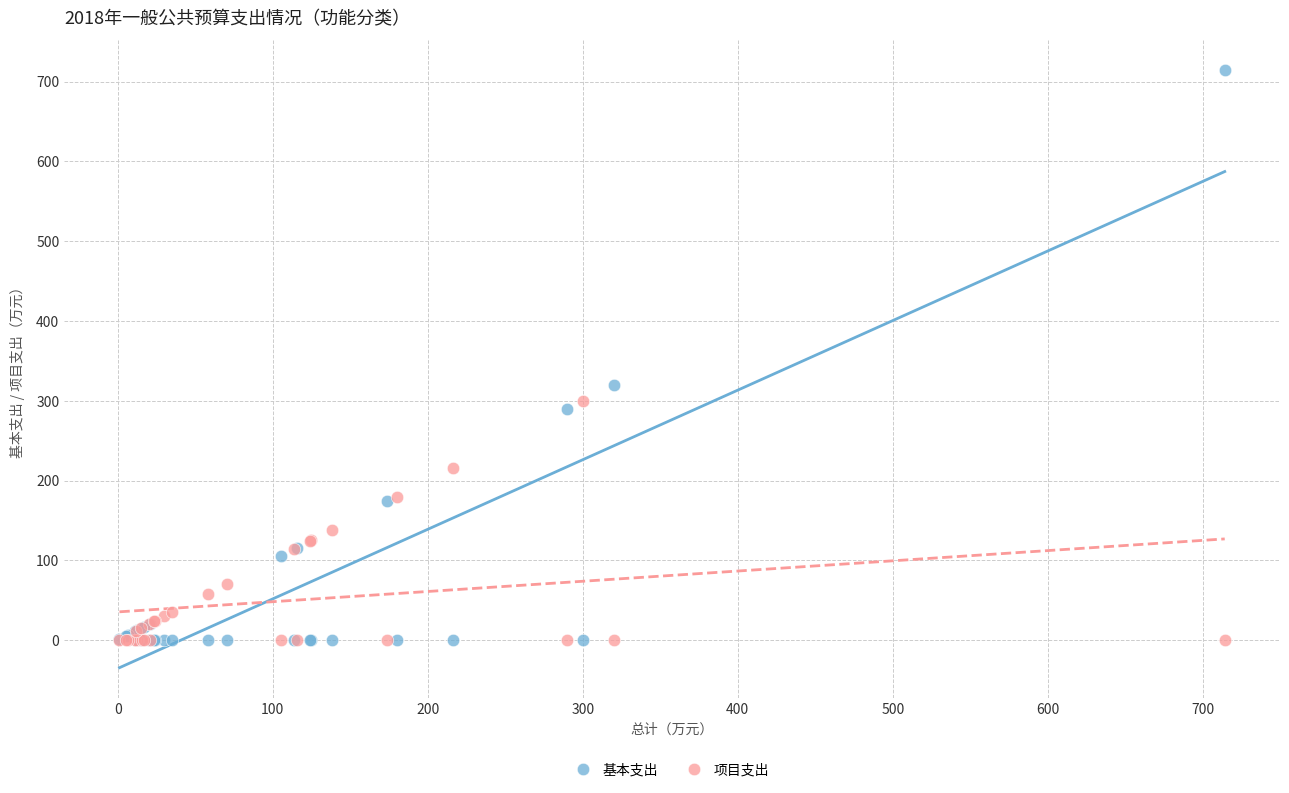

In the 基本支出 series, what Y value is closest to 357?

320.0